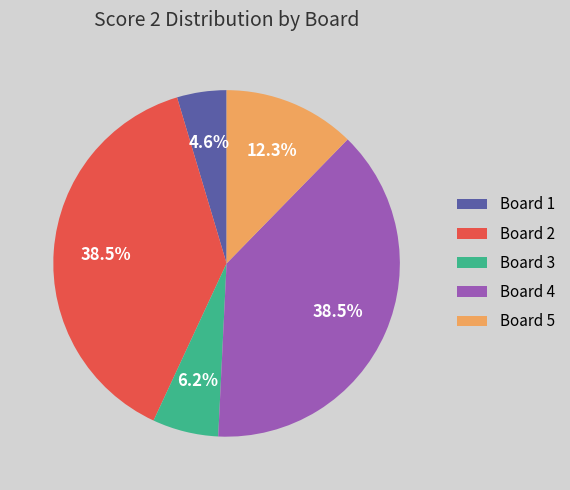

Does any single category account for the majority?

No